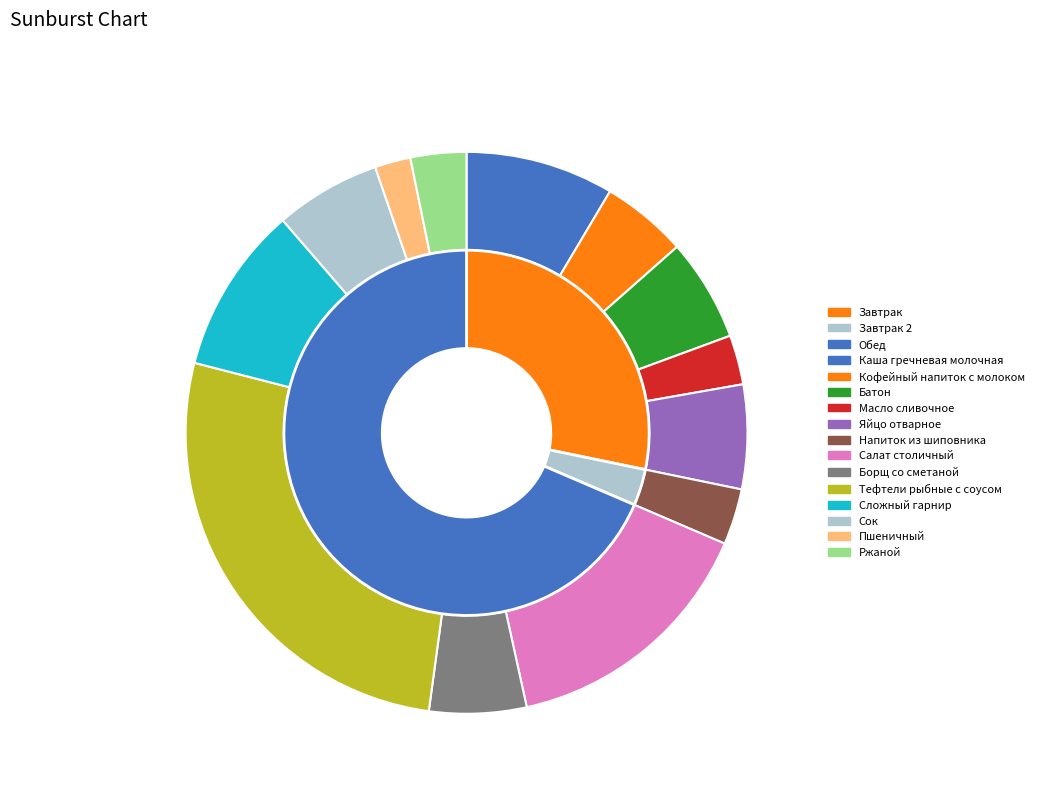

What is the change in value from Напиток из шиповника to Борщ со сметаной?

+3.0